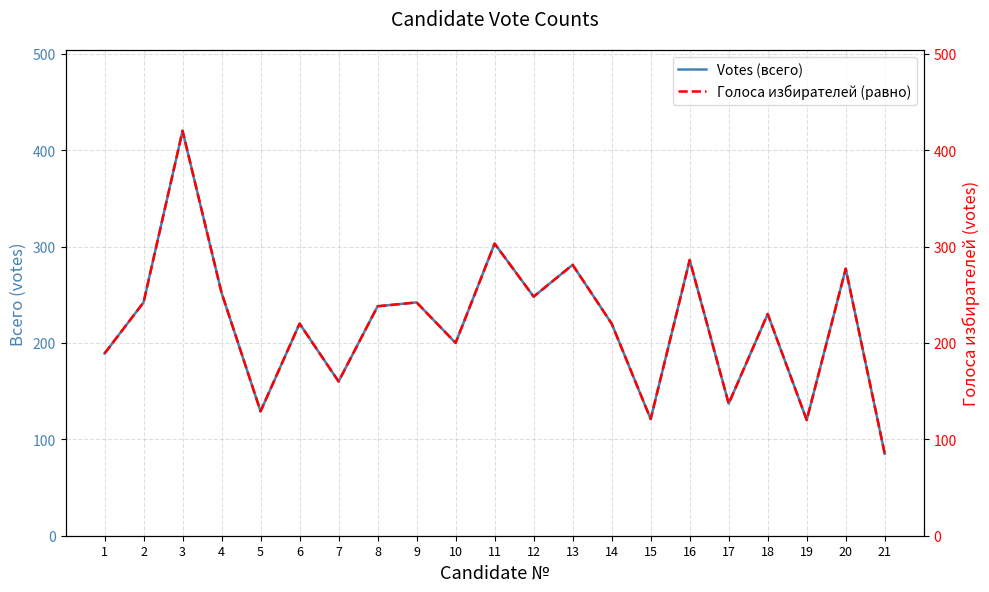

Between 20 and 8, which is larger?

20